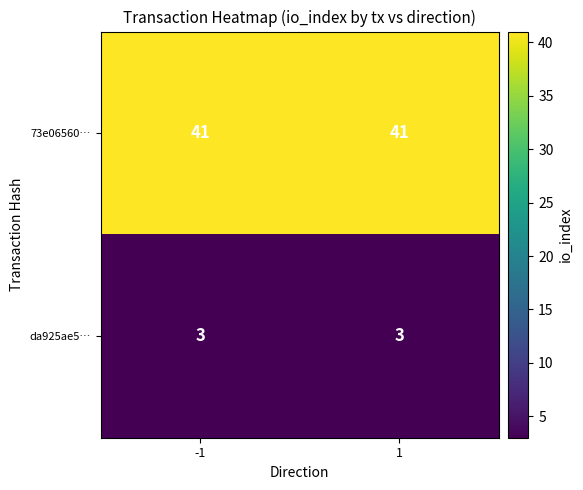

What is the spread (max minus min) of values at -1?

38